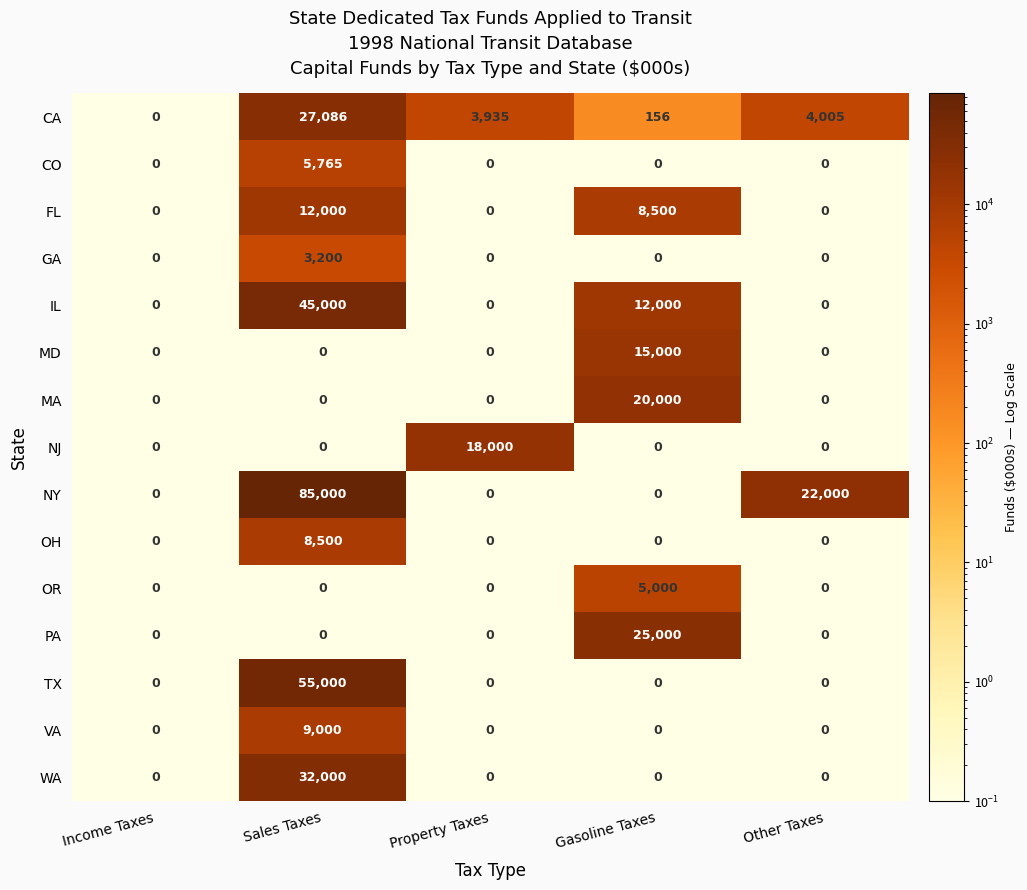

What is the difference between the highest and lowest values at Property Taxes?

18000